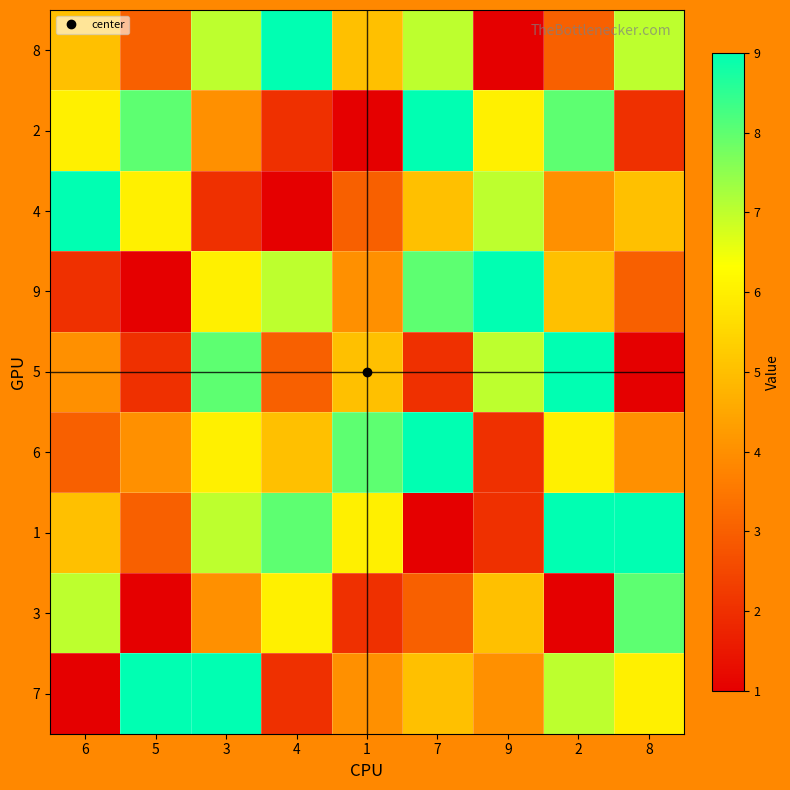

Which series has the widest spread of values?

8